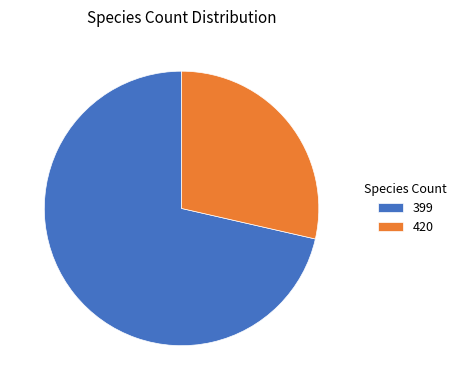

Which category has the biggest portion of the pie?

399